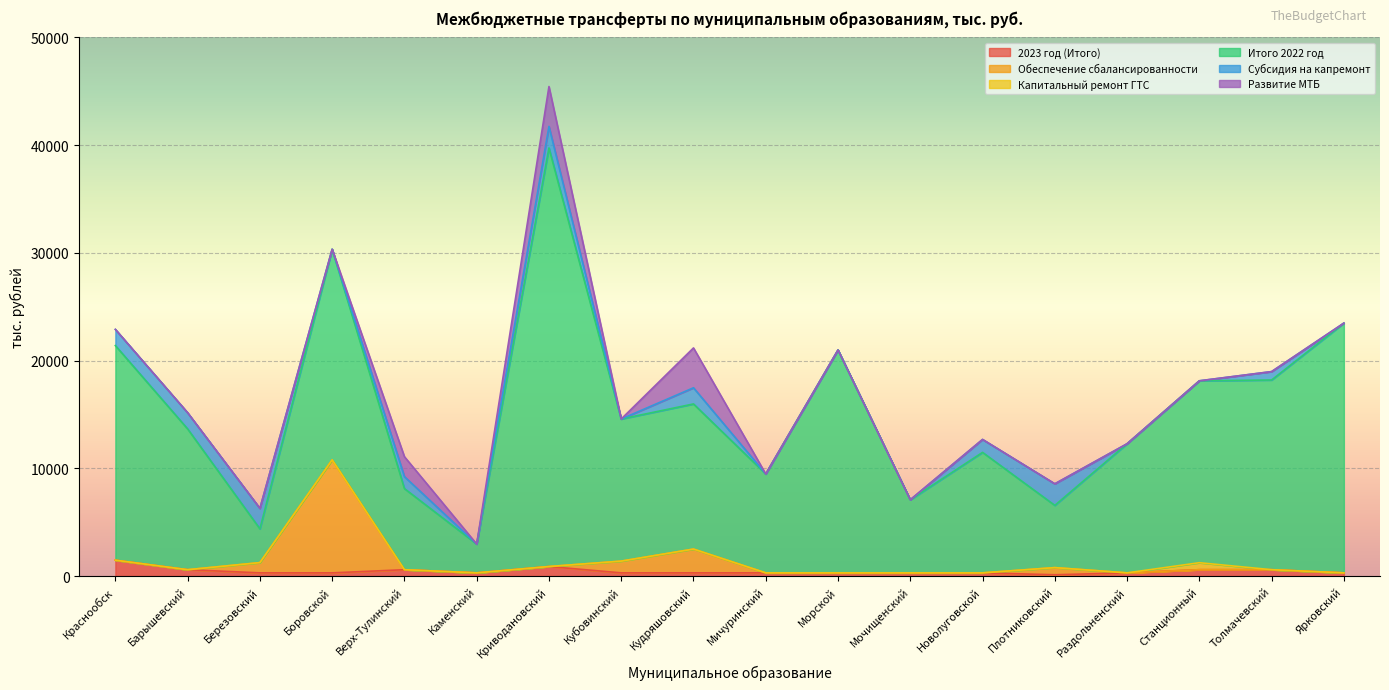

True or false: Капитальный ремонт ГТС has more than 1 points higher than both neighbors.

False